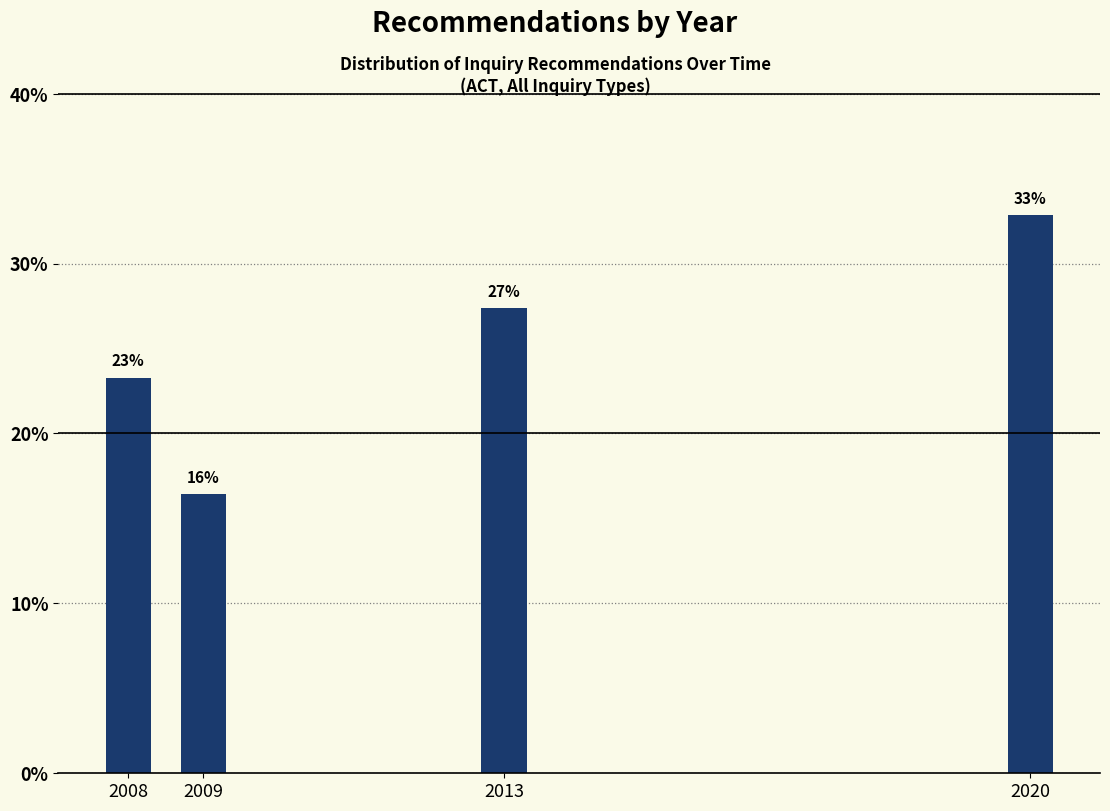

Does the chart contain any negative values?

No